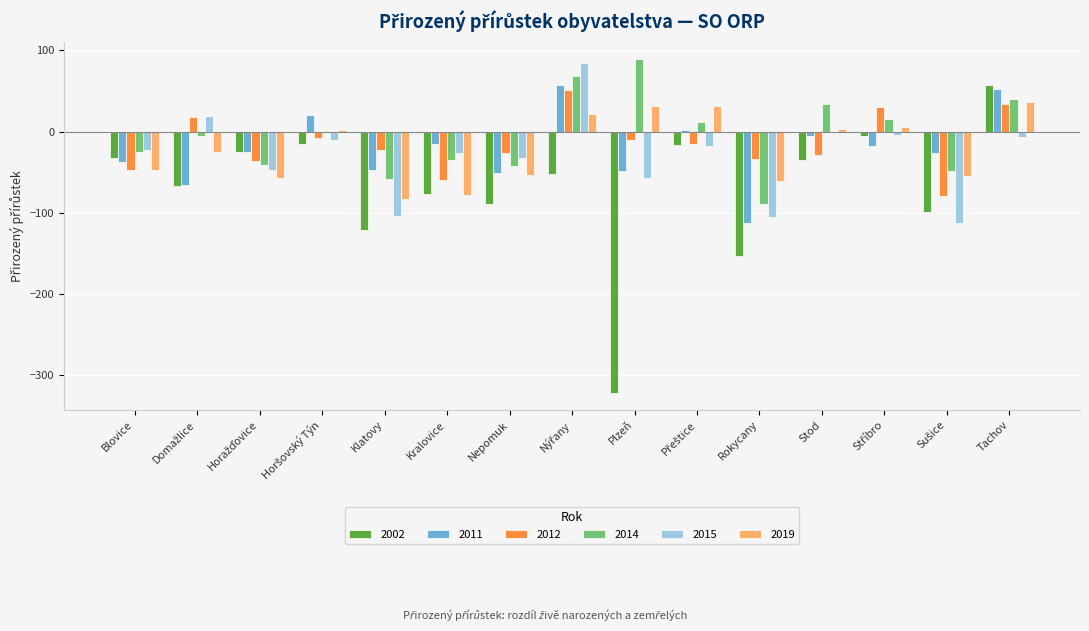

Which series has the widest spread of values?

2002